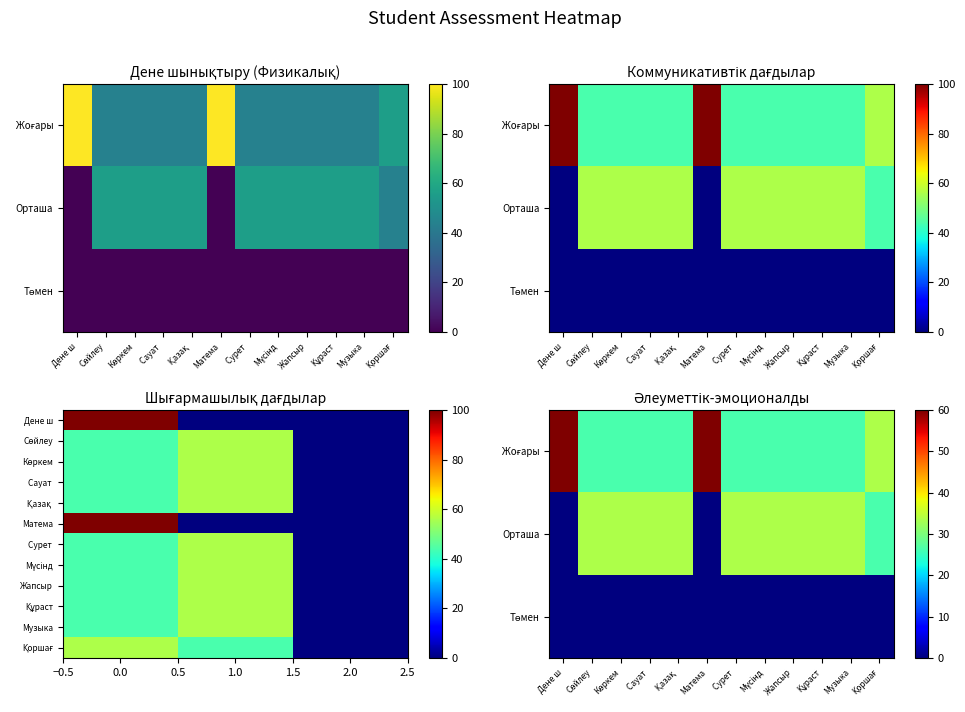

What is the sum of all Сурет салу values?

100